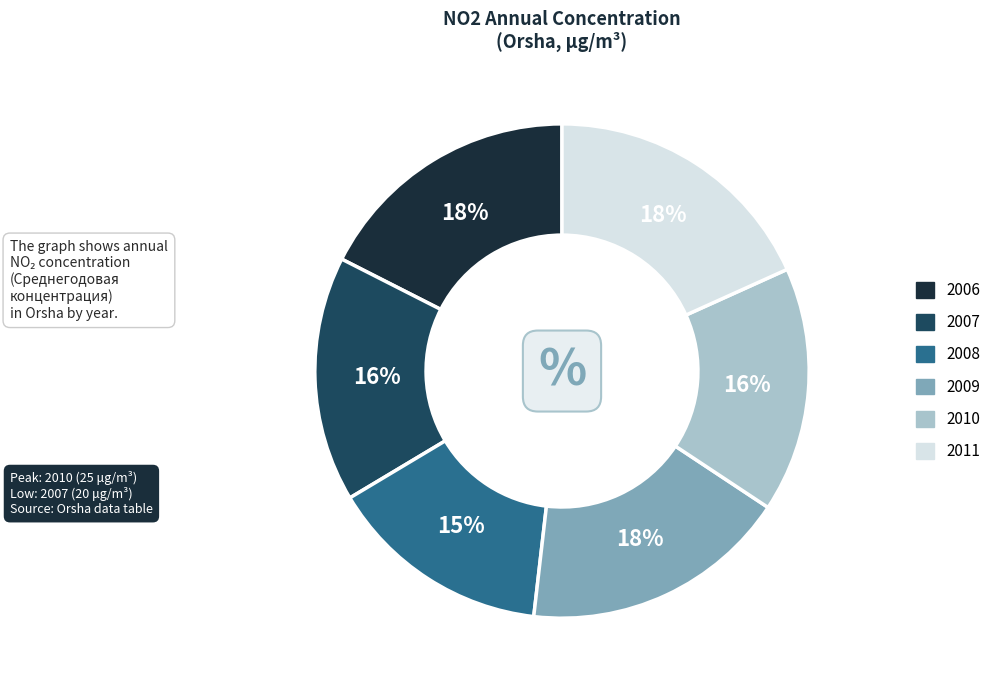

What is the smallest slice in the pie chart?

2008